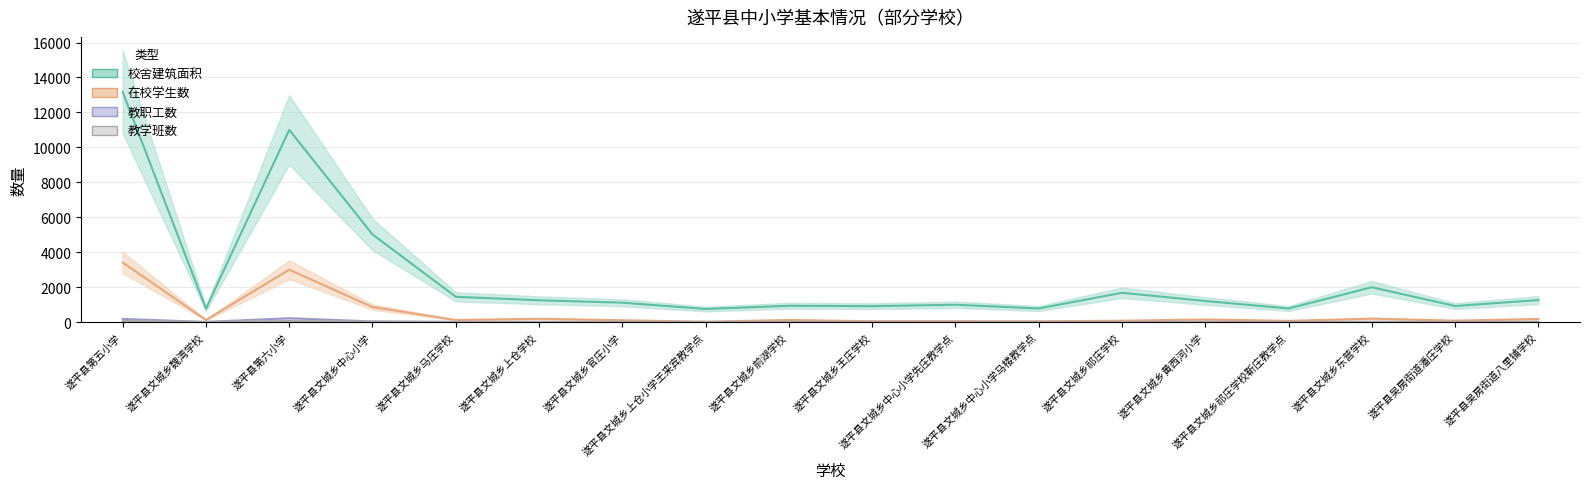

How many categories are shown in the chart?

18